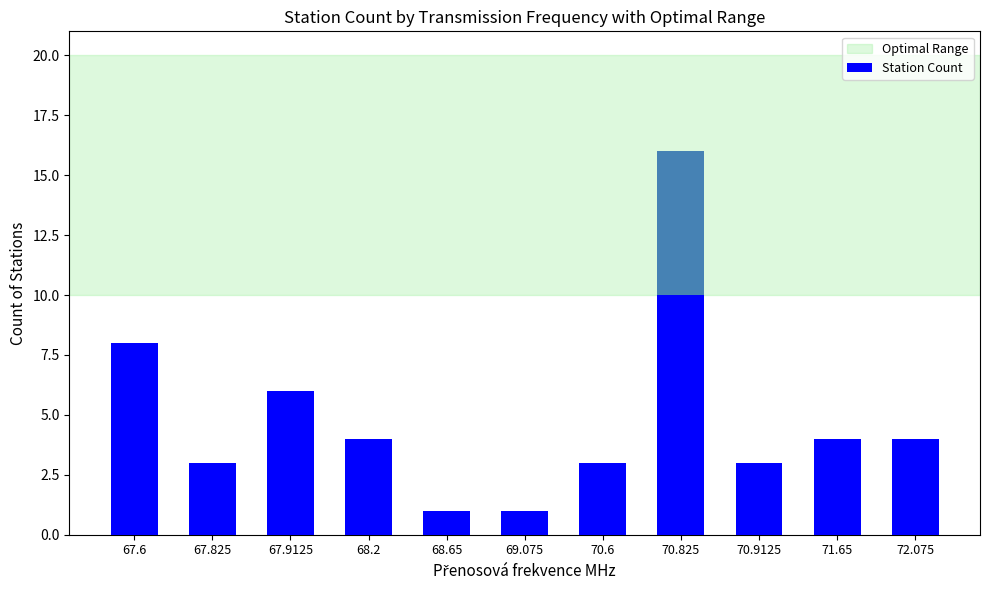

What is the difference between the second highest and second lowest values?

7